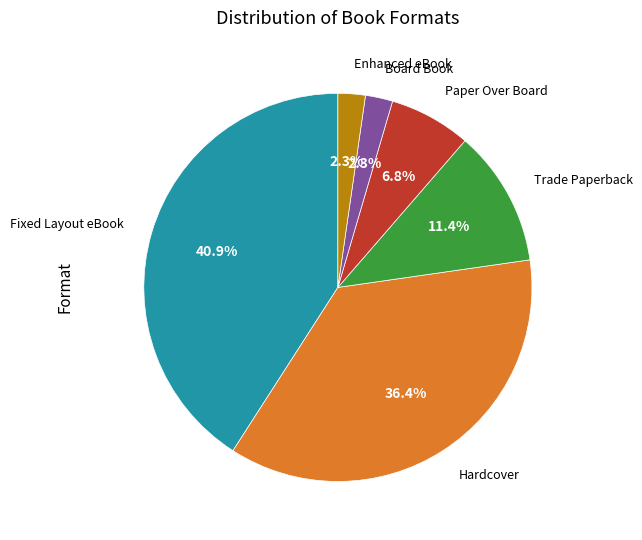

Is there a majority slice in this chart?

No